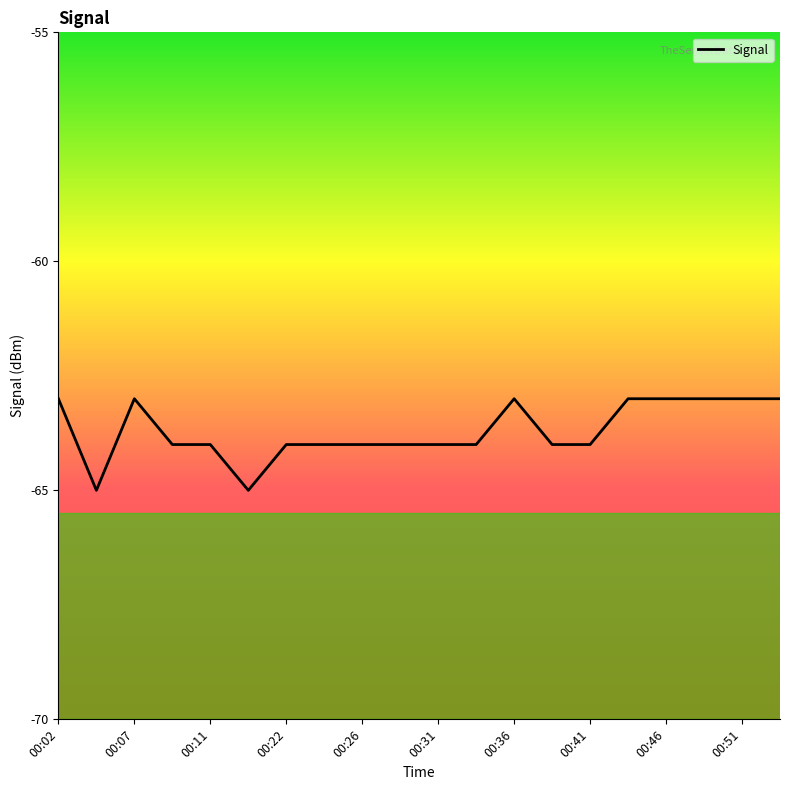

What is the greatest value displayed?

-63